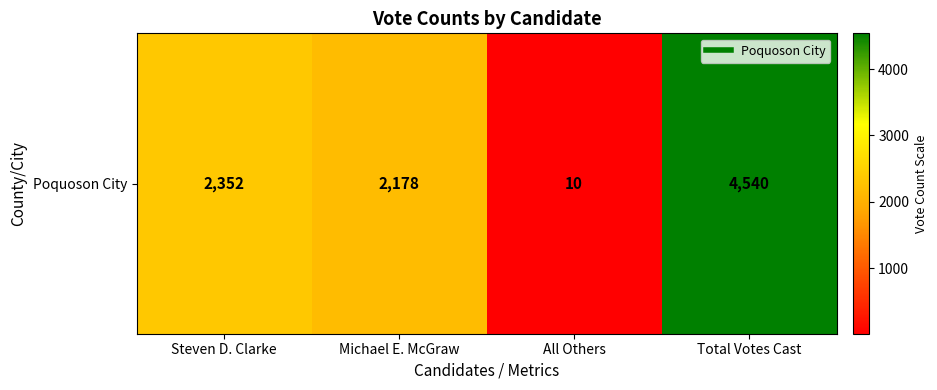

Which label corresponds to the largest value in the chart?

Total Votes Cast